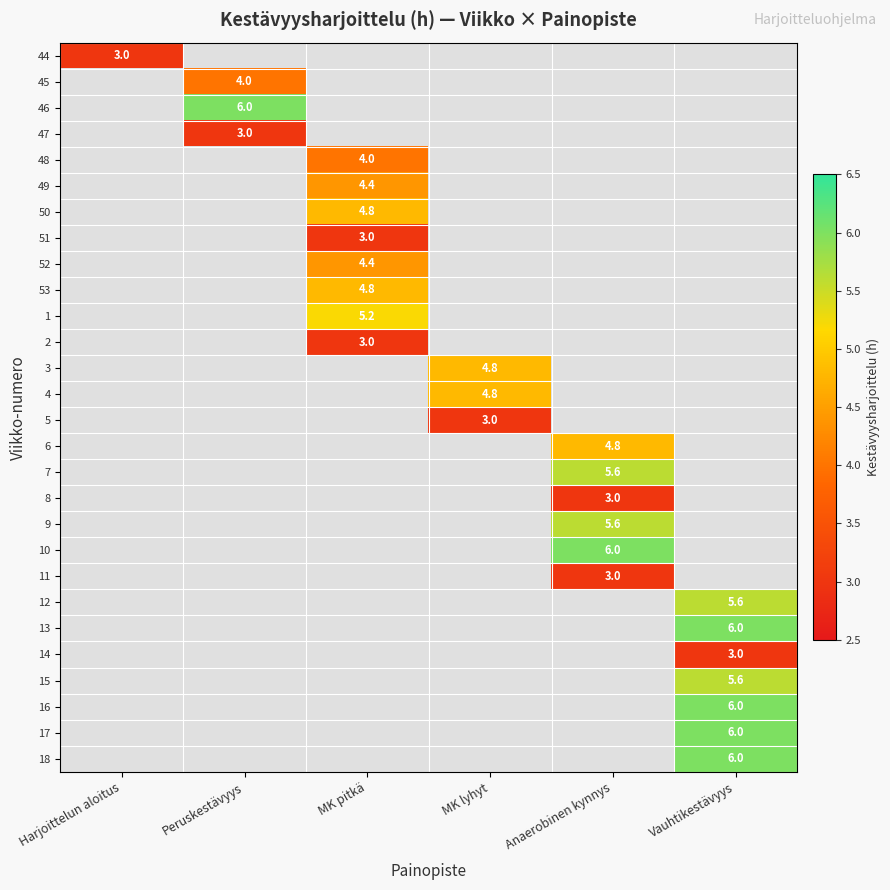

The value of 5 at MK lyhyt is 0.8. True or false?

False